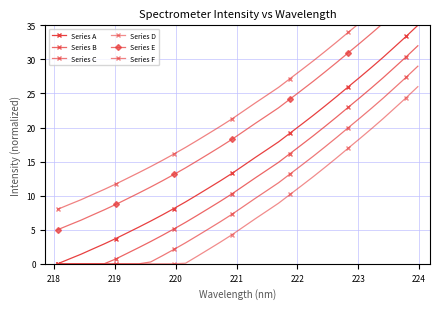

Does the chart have visible grid lines?

Yes